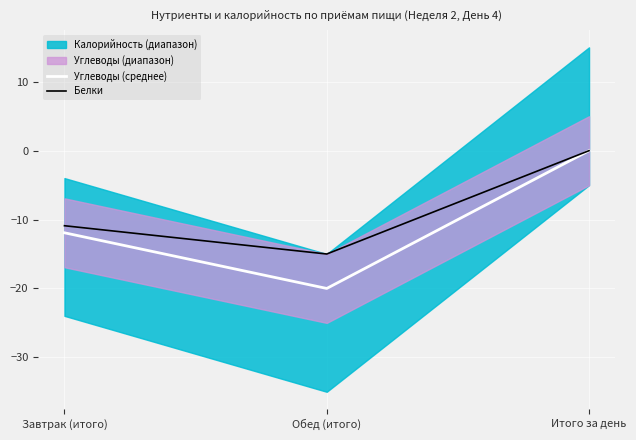

Rank the categories by Углеводы (среднее) value from highest to lowest.

Итого за день, Завтрак (итого), Обед (итого)